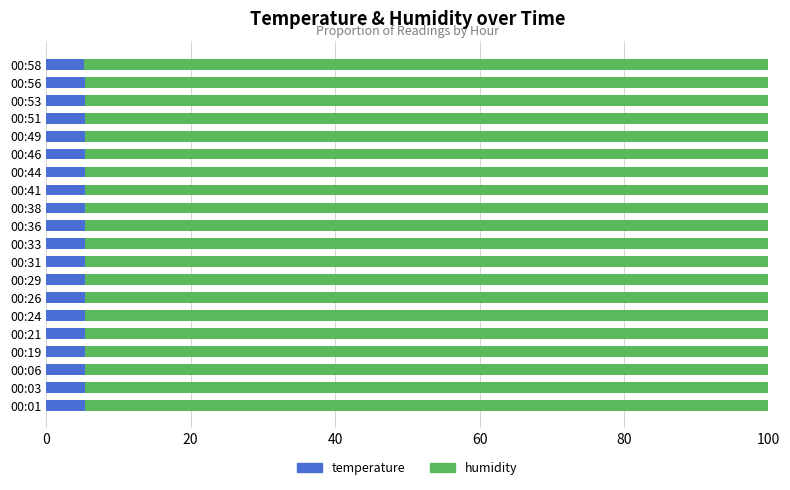

What is the total value across all series at 00:24?

100.0